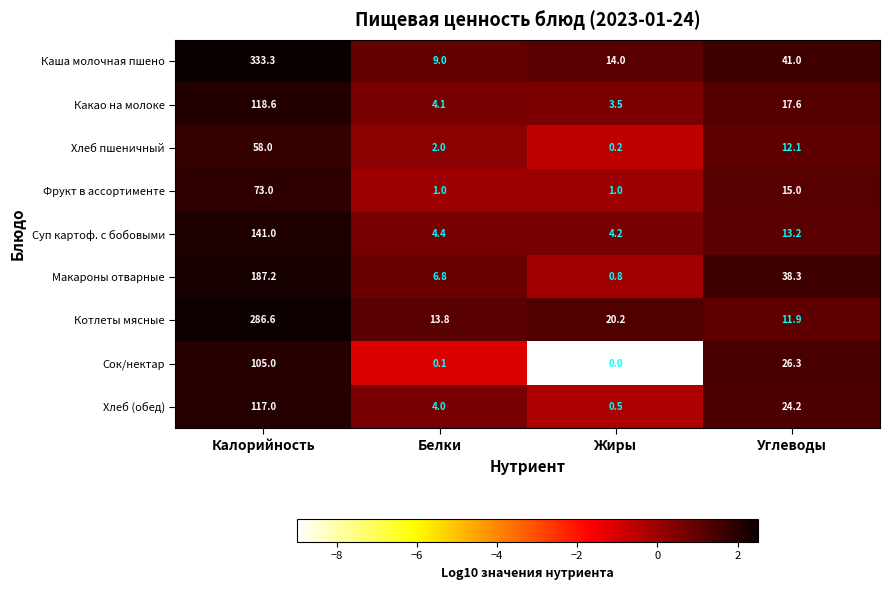

Is the value of Котлеты мясные at Жиры greater than the value of Каша молочная пшено at Белки?

Yes